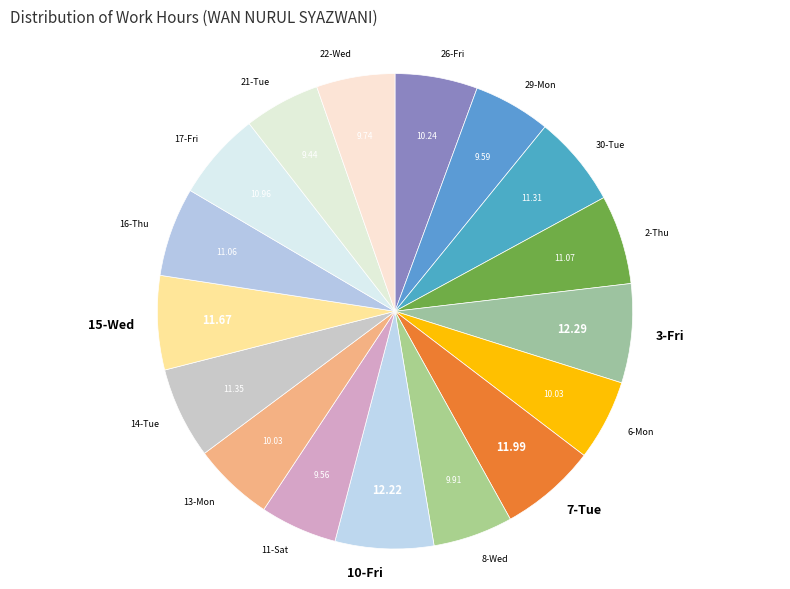

Approximately how many times larger is the value at 26-Fri compared to 10-Fri?

0.8